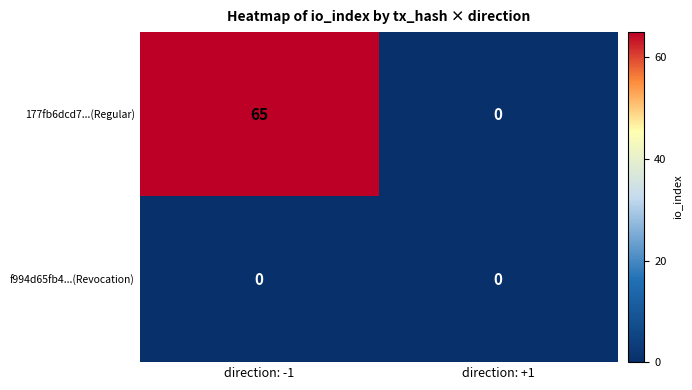

List the series in order of their peak value, highest first.

177fb6dcd7...(Regular), f994d65fb4...(Revocation)